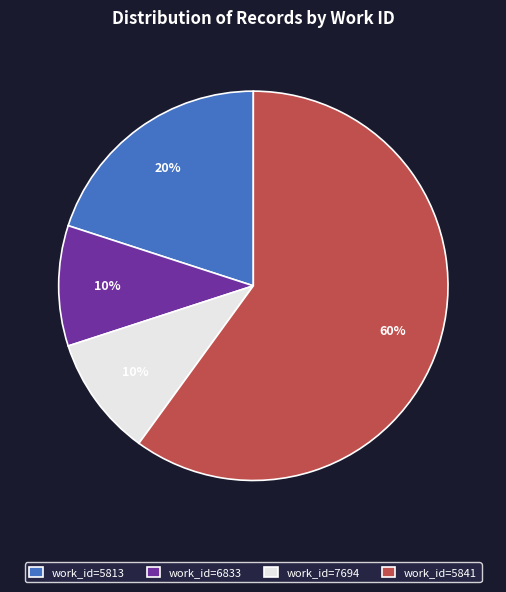

Is it true that work_id=6833 is 10% of the pie?

True